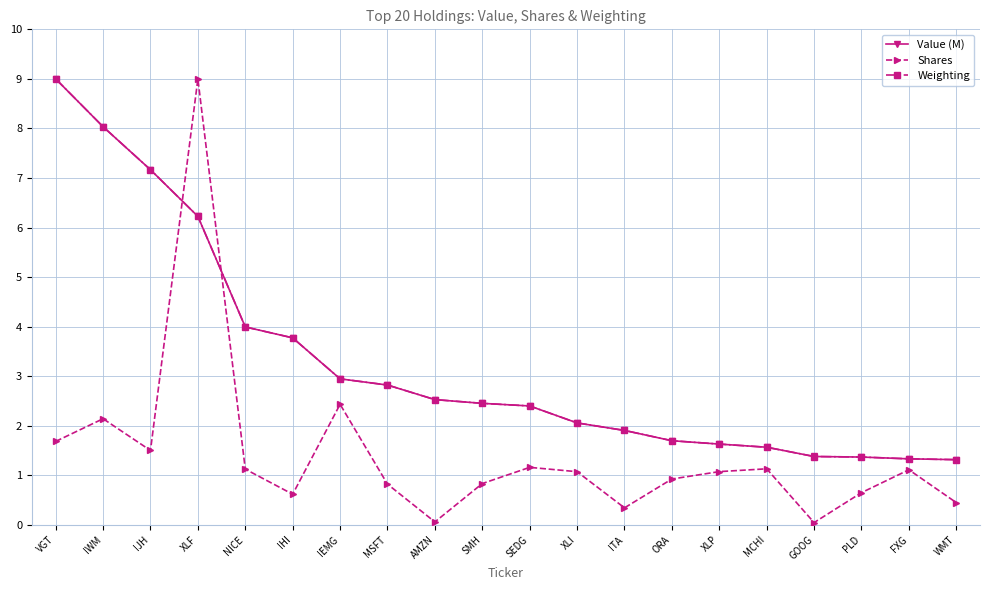

What is the difference between the maximum and minimum values in the Weighting series?

7.7